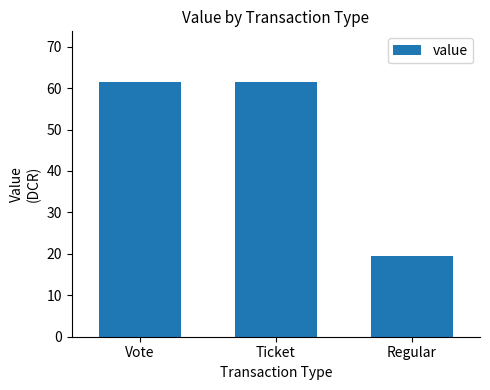

How many data points are above 61?

2